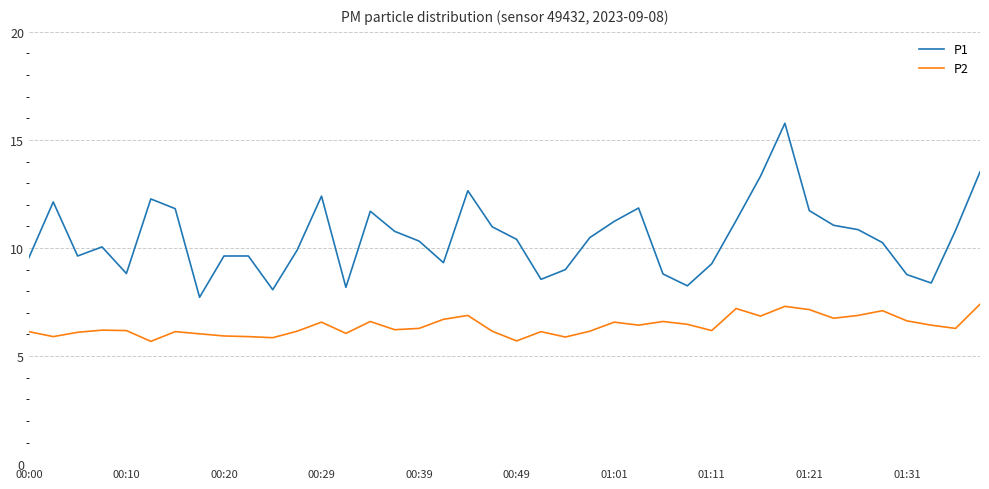

How many lines are shown in the chart?

2